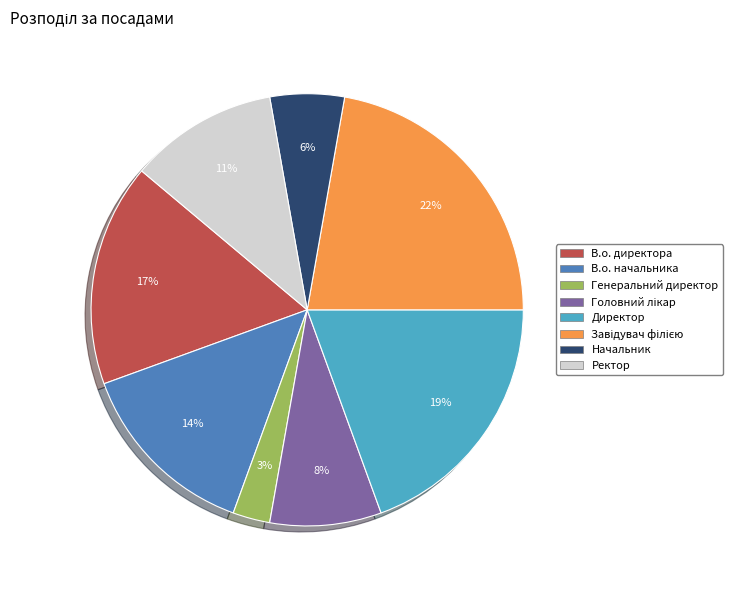

What percentage is the Ректор slice, to the nearest percent?

11%